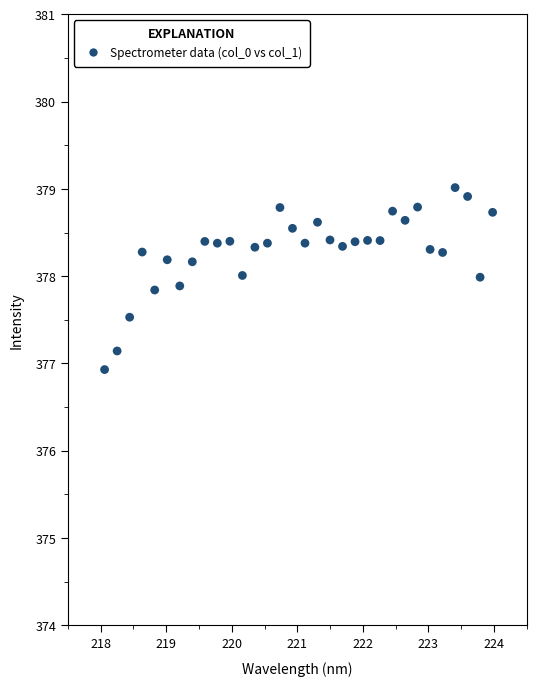

What is the range of X values (max minus min)?

5.9